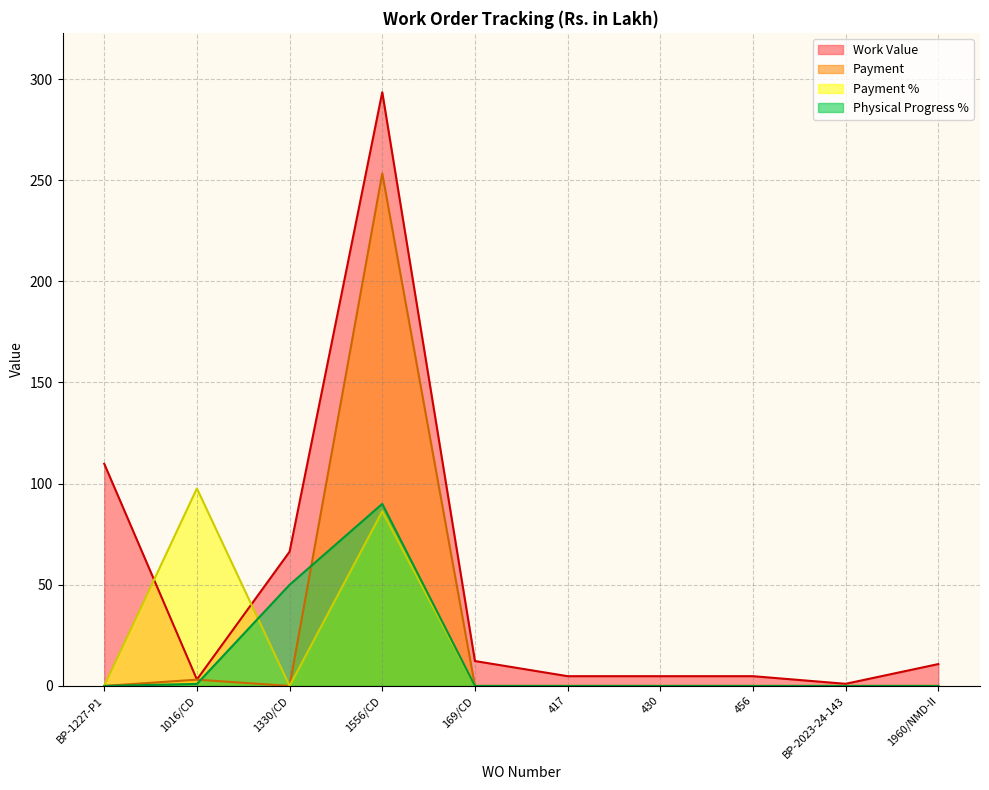

At which category does Work Value reach its first local valley?

1016/CD